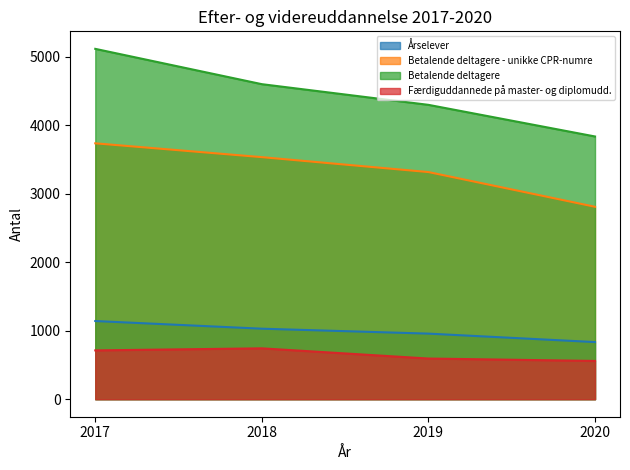

Between 2017 and 2019, which series saw the biggest shift?

Betalende deltagere